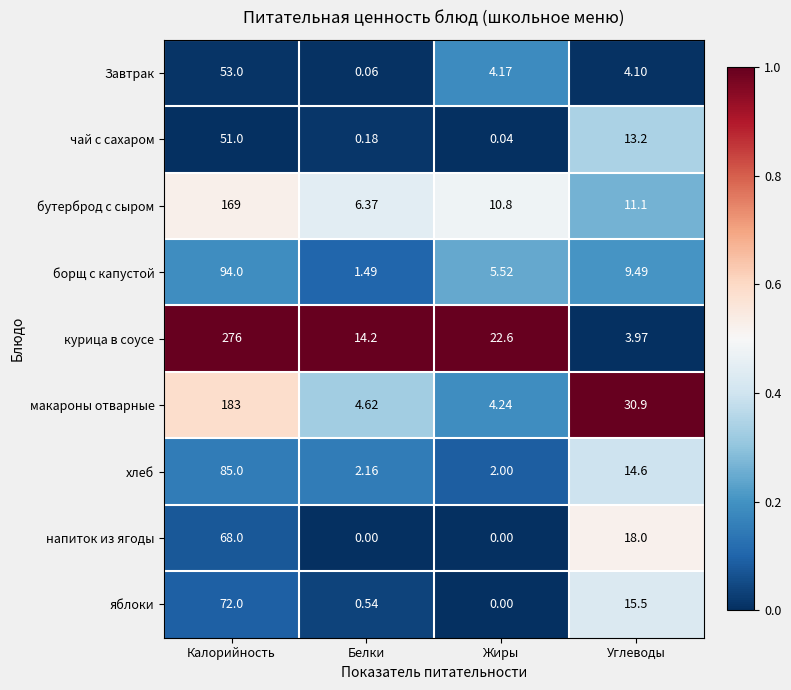

Where is курица в соусе nearest to the value 139?

Жиры